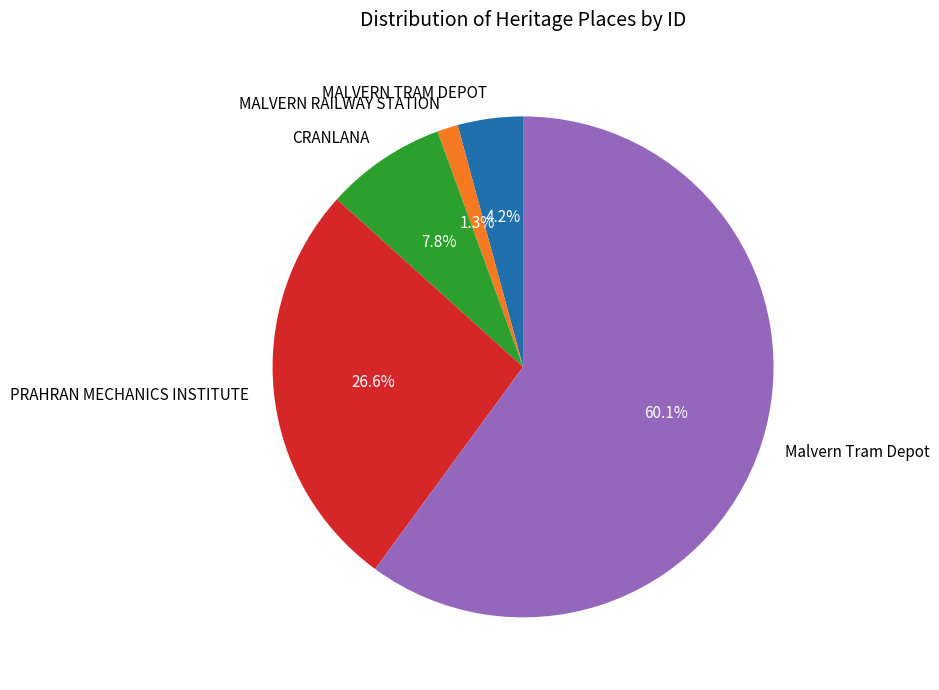

To the nearest percent, what is the difference between the largest and smallest slice percentages?

59%